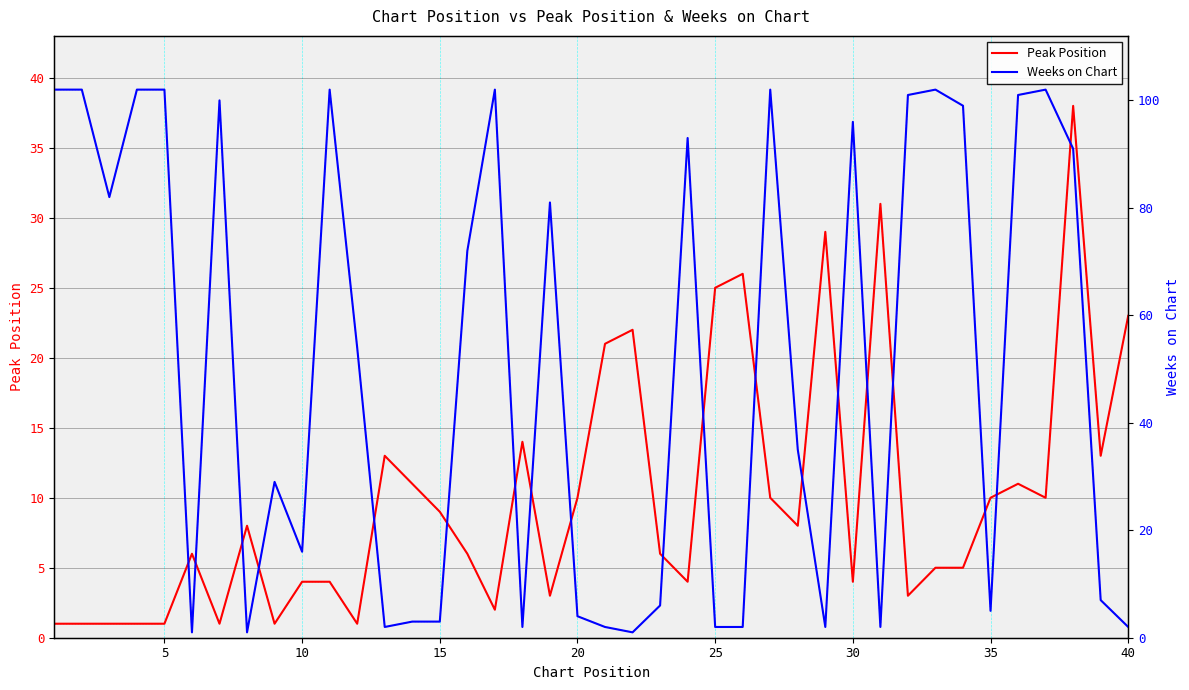

Is it true that Peak Position equals 23 at 40?

True